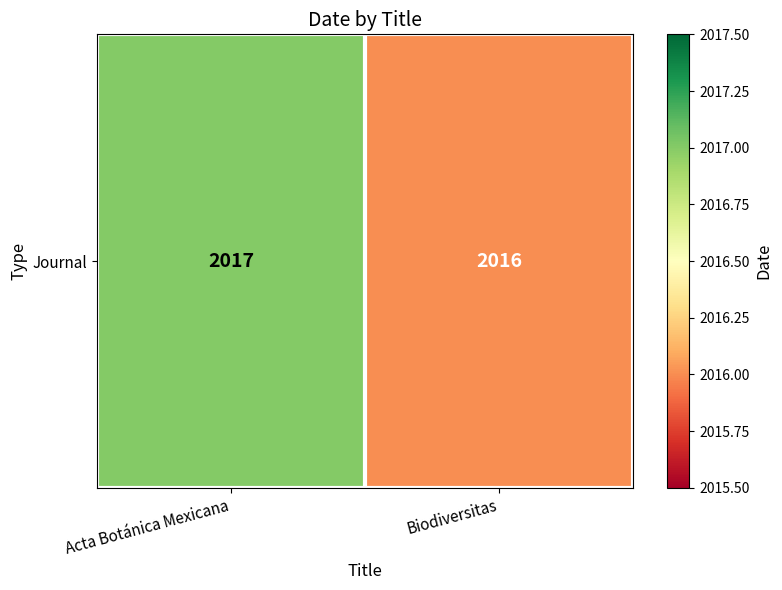

What is the ratio of the value at Biodiversitas to the value at Acta Botánica Mexicana?

1.0